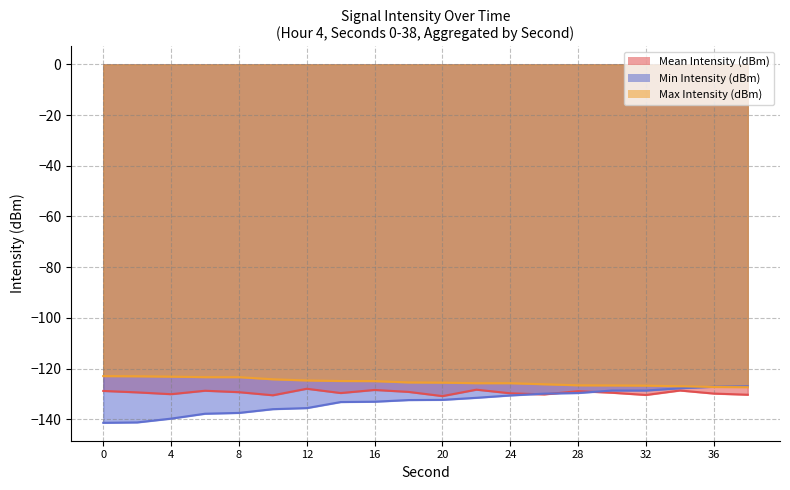

What is the greatest value displayed?

-123.0